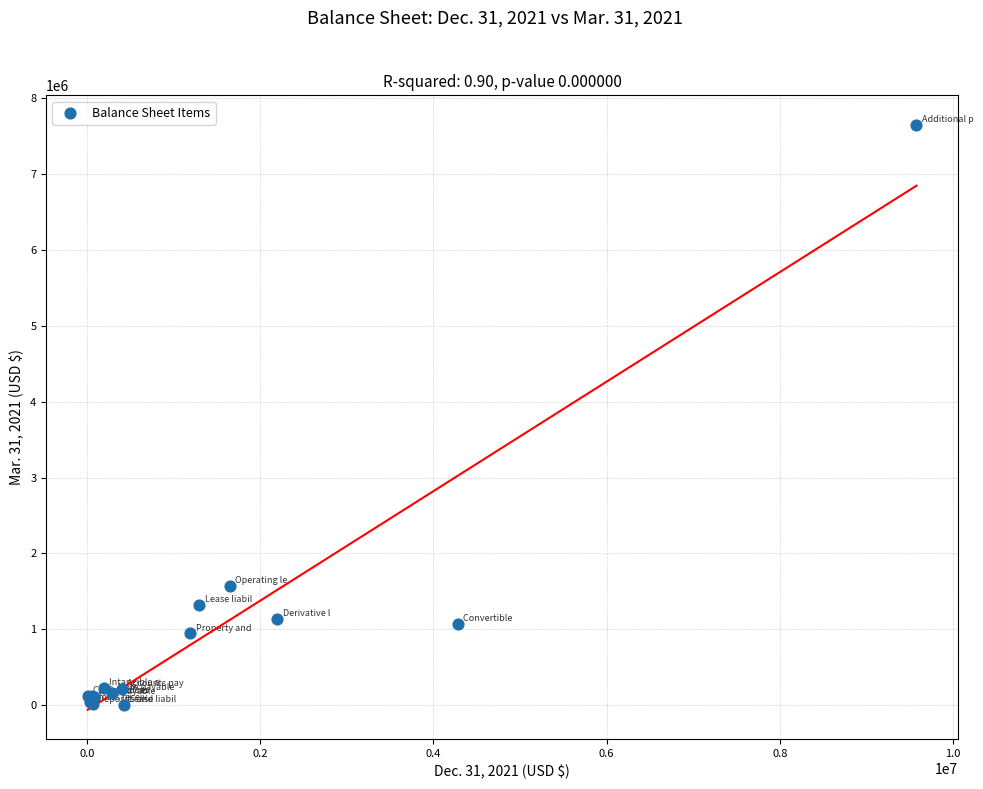

What Y value in the scatter plot is closest to 3826338?

1575792